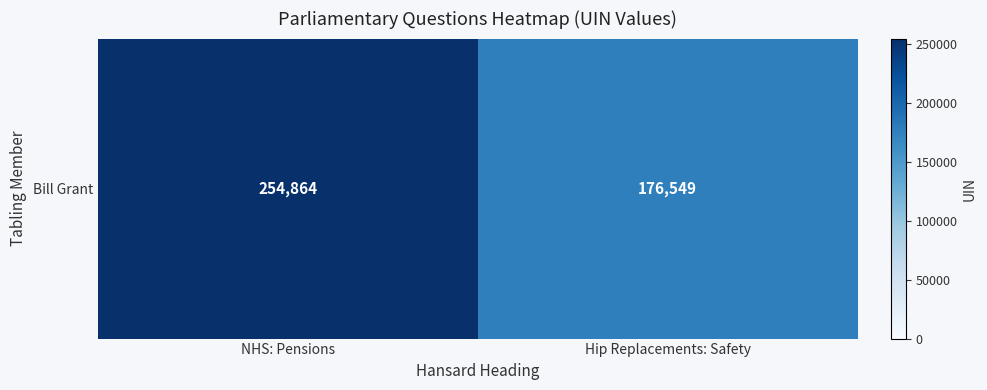

True or false: the data shows 160937 at NHS: Pensions.

False